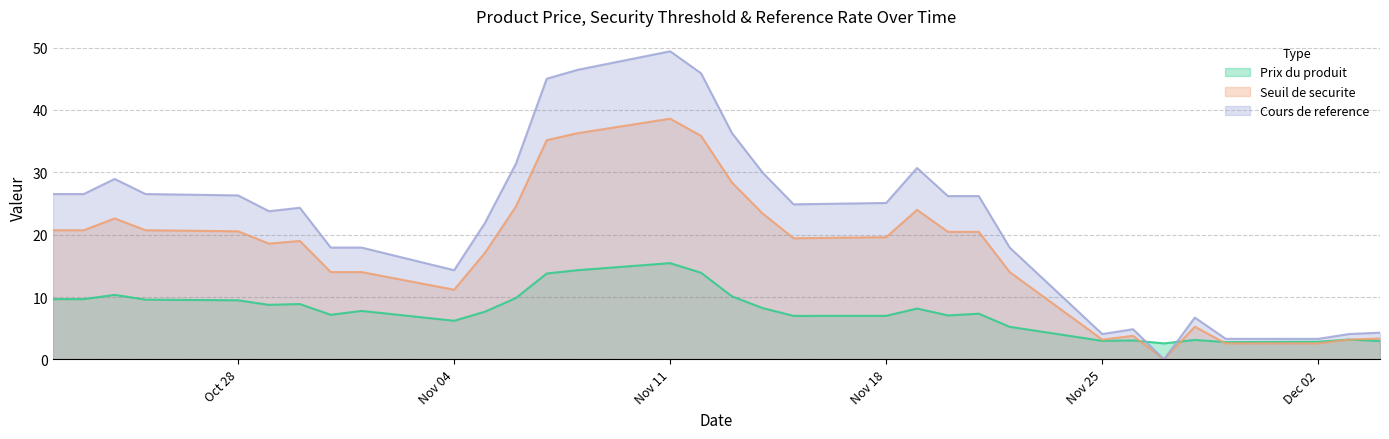

Which category has the highest value in the Prix du produit series?

Nov 11